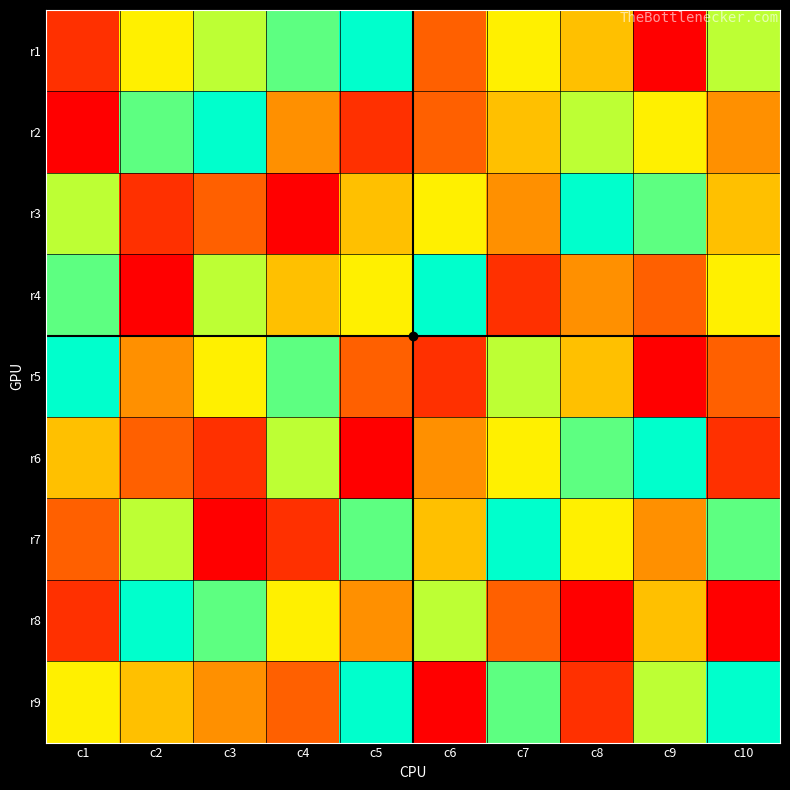

What is the total value across all series at c4?

44